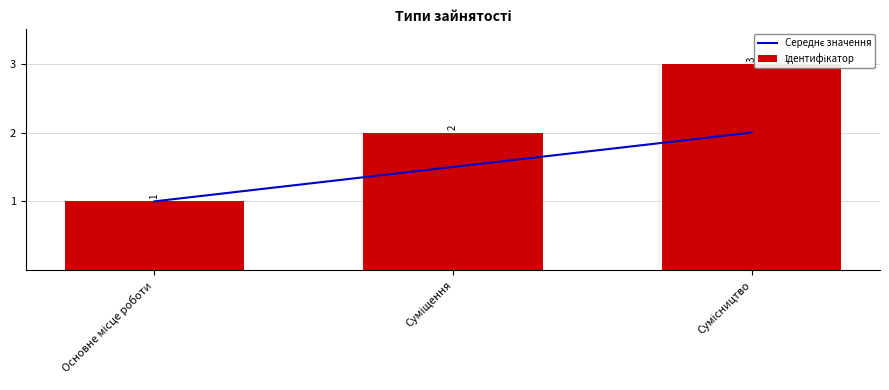

Is the value of Ідентифікатор at Основне місце роботи greater than the value of Середнє значення at Сумісництво?

No